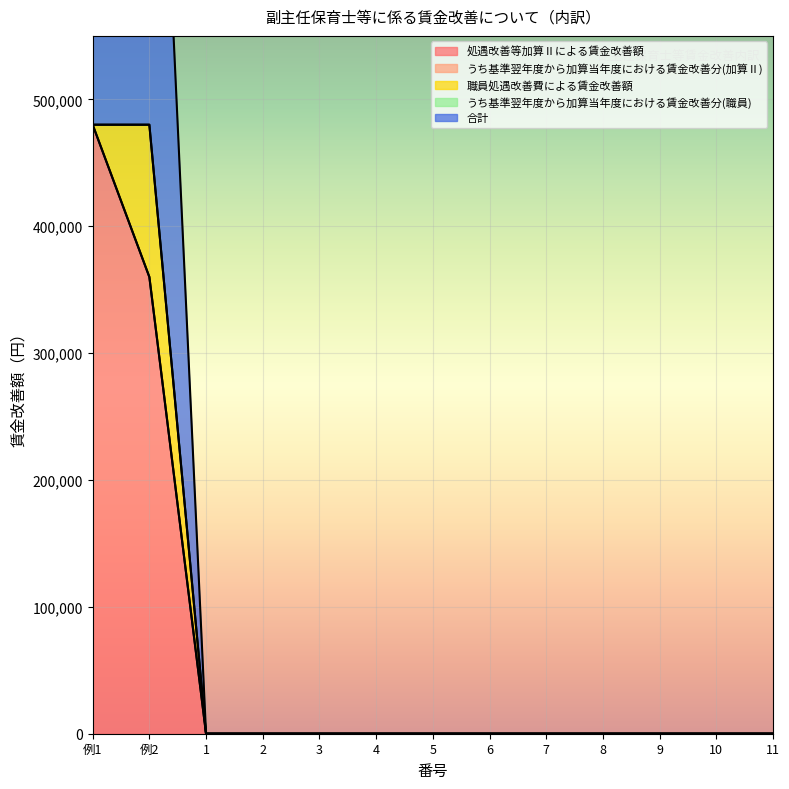

True or false: うち基準翌年度から加算当年度における賃金改善分(職員) and 処遇改善等加算Ⅱによる賃金改善額 cross at least once.

False